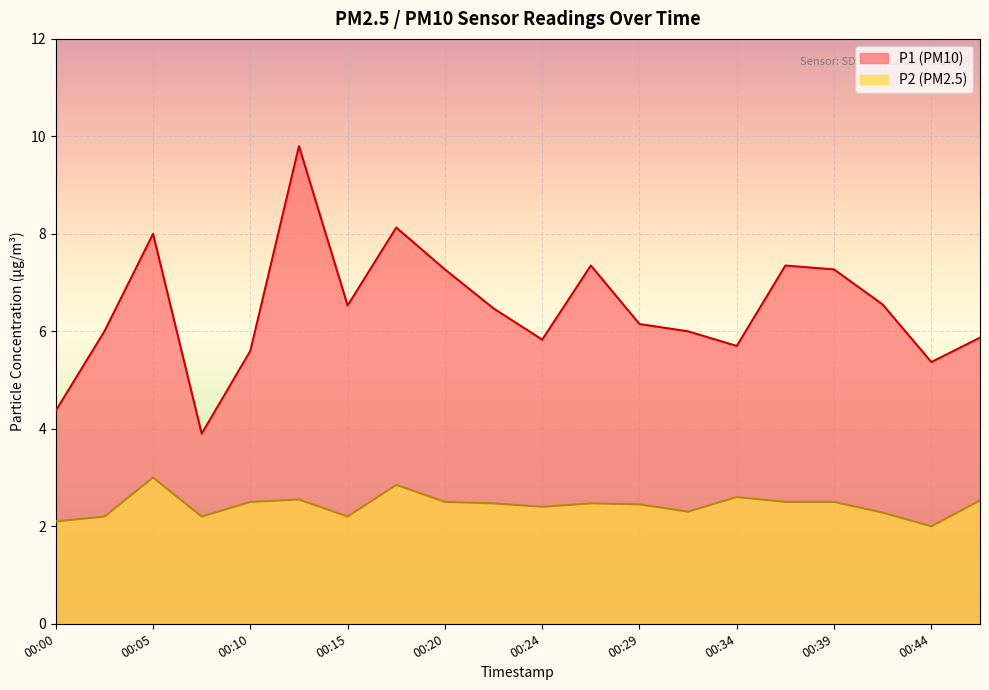

Reading left to right, what are all the values shown in this chart?

P1: 00:00=4.4	00:03=6.0	00:05=8.0	00:07=3.9	00:10=5.6	00:12=9.8	00:15=6.5	00:17=8.1	00:20=7.3	00:22=6.5	00:24=5.8	00:27=7.3	00:29=6.2	00:32=6.0	00:34=5.7	00:37=7.3	00:39=7.3	00:41=6.5	00:44=5.4	00:46=5.9
P2: 00:00=2.1	00:03=2.2	00:05=3.0	00:07=2.2	00:10=2.5	00:12=2.5	00:15=2.2	00:17=2.9	00:20=2.5	00:22=2.5	00:24=2.4	00:27=2.5	00:29=2.5	00:32=2.3	00:34=2.6	00:37=2.5	00:39=2.5	00:41=2.3	00:44=2.0	00:46=2.5